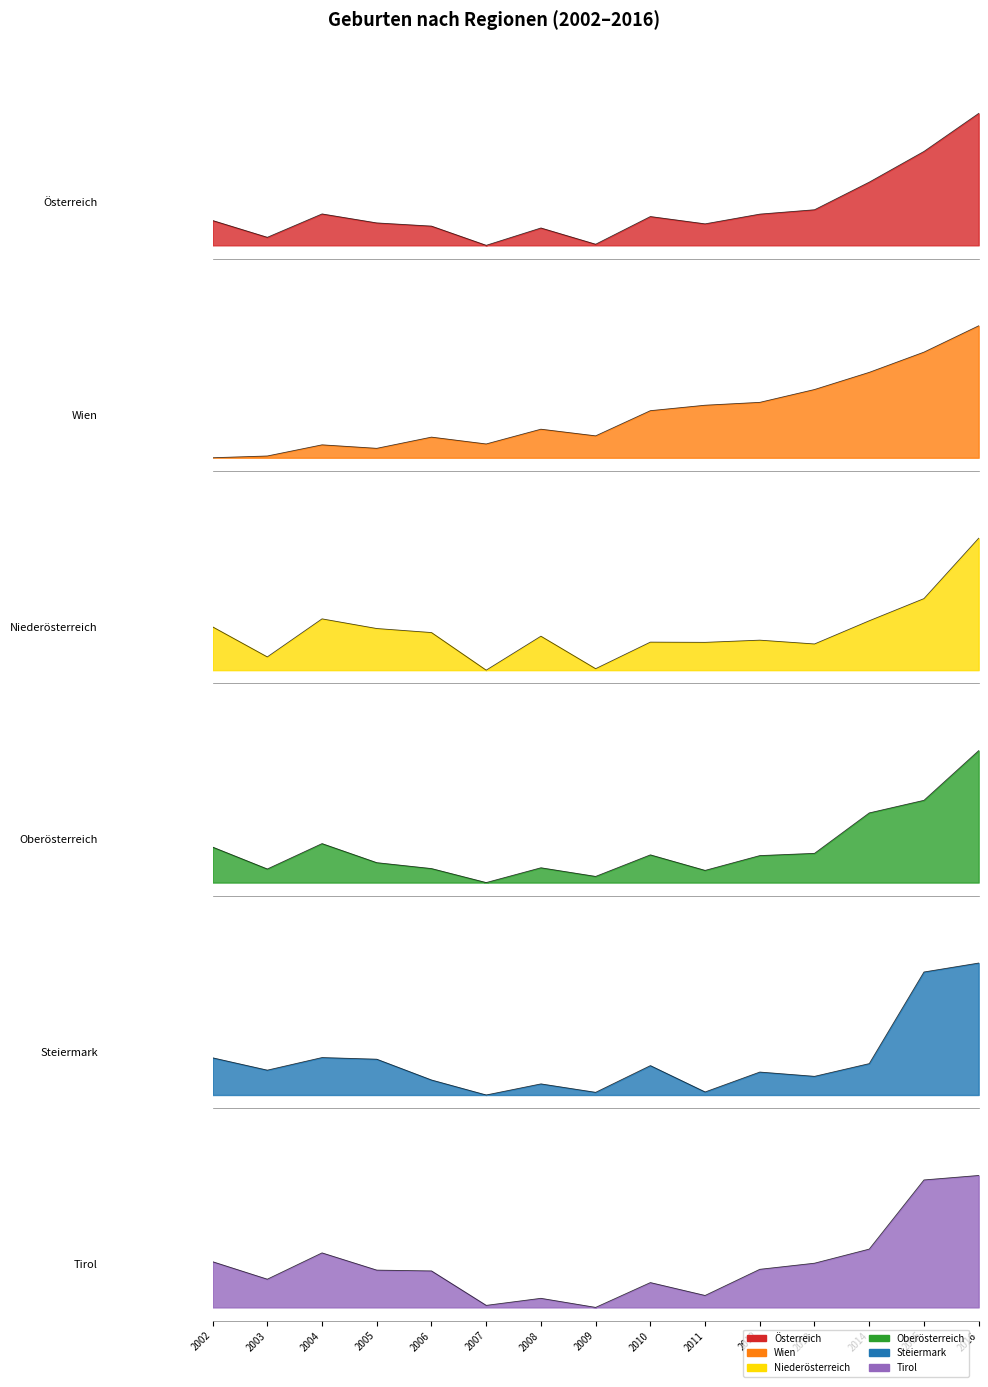

What is the value of the Tirol point at the 13th from the left?

0.4